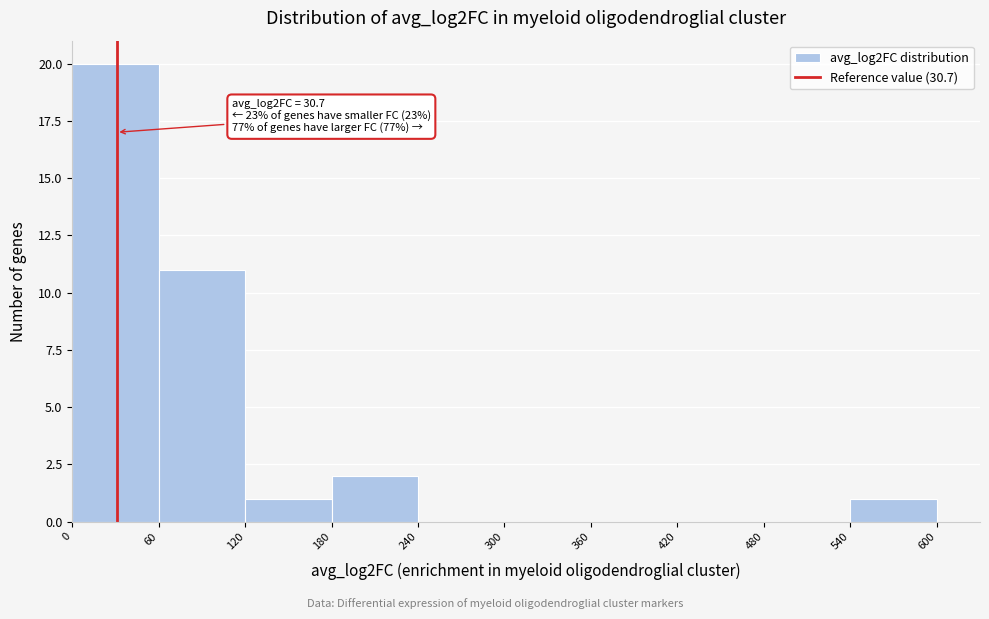

Over which range of the x-axis is the bar tallest?

0 to 60